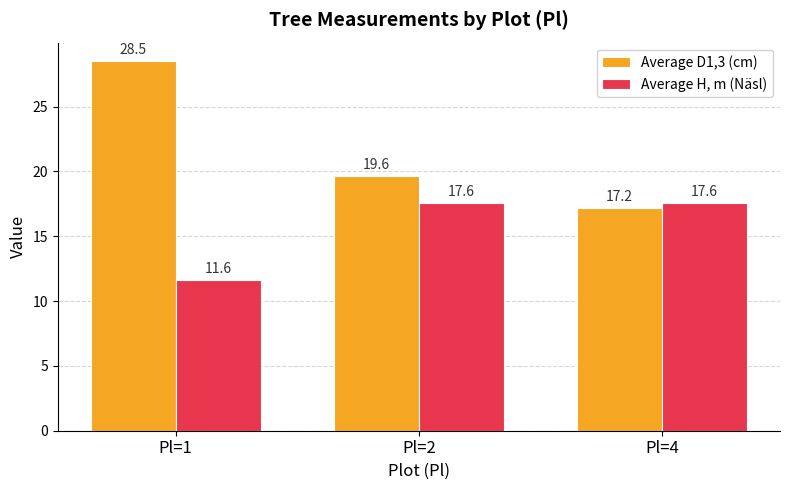

Is it true that Average D1,3 (cm) equals 28.5 at Pl=1?

True